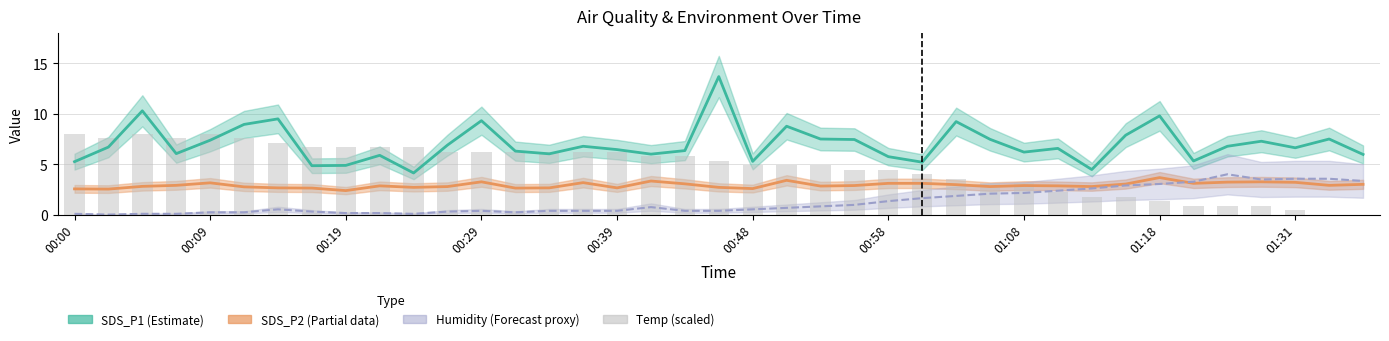

Are the bars grouped side by side (vs. stacked)?

Yes